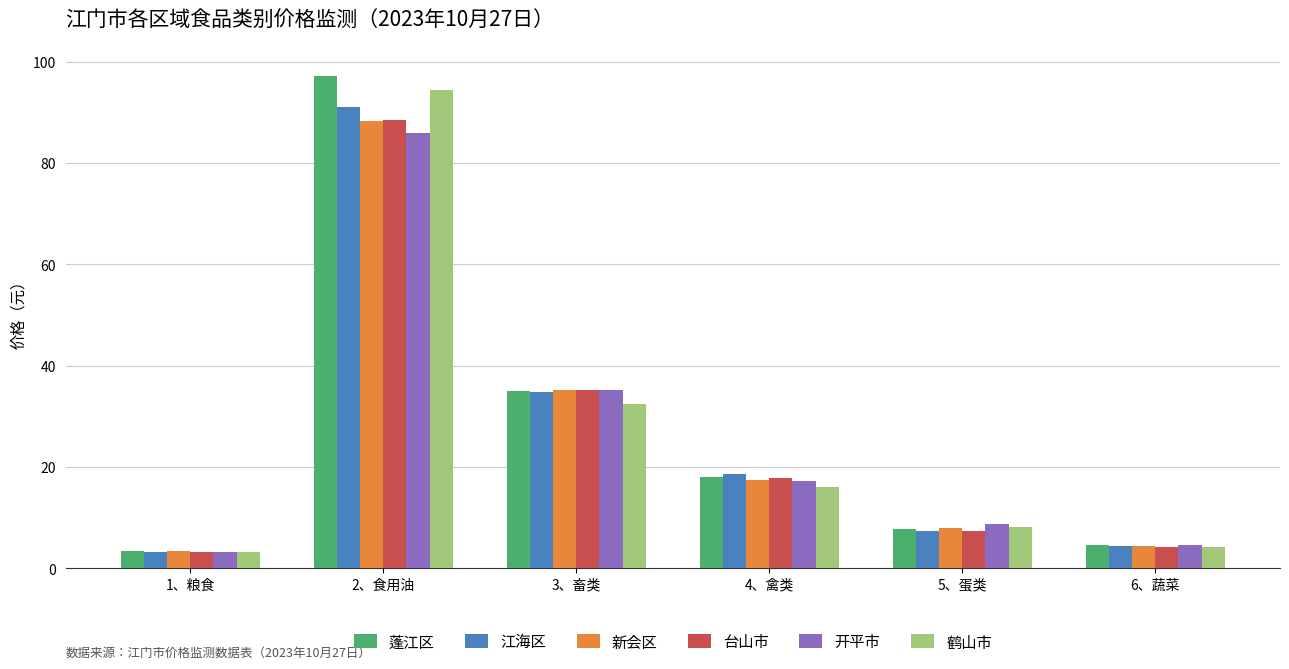

At which label is 江海区 closest to 47?

3、畜类